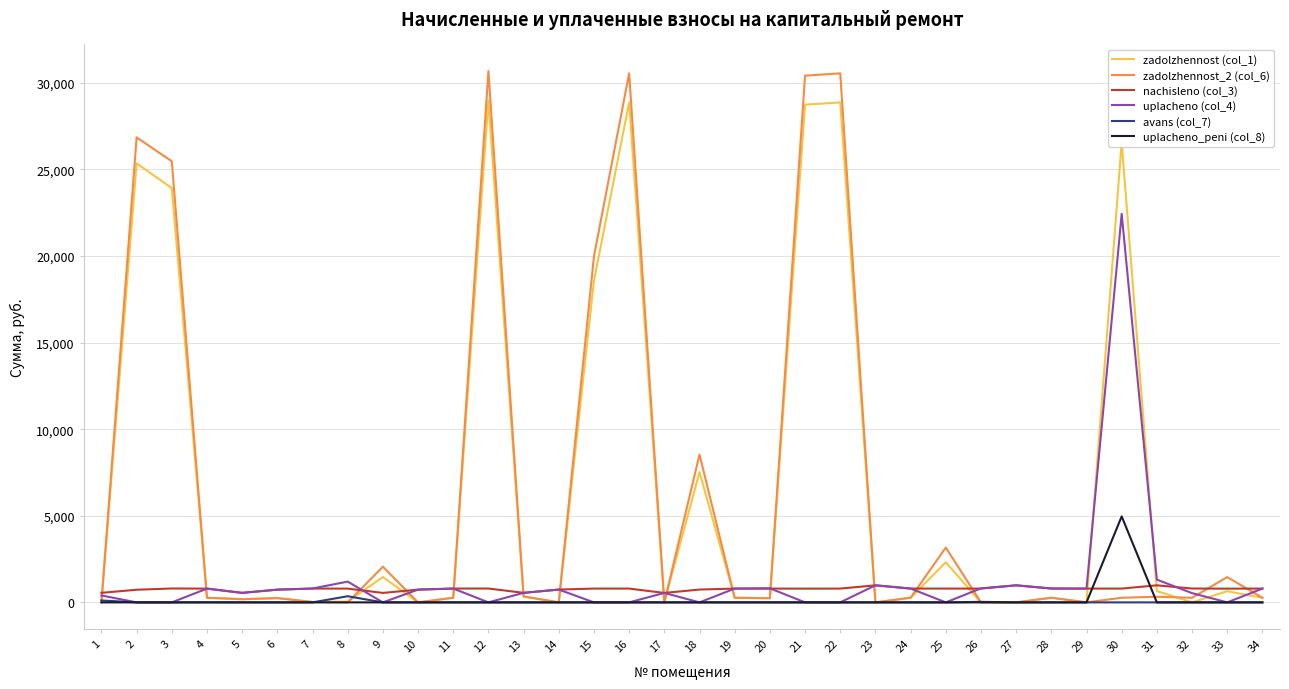

How many lines are shown in the chart?

6